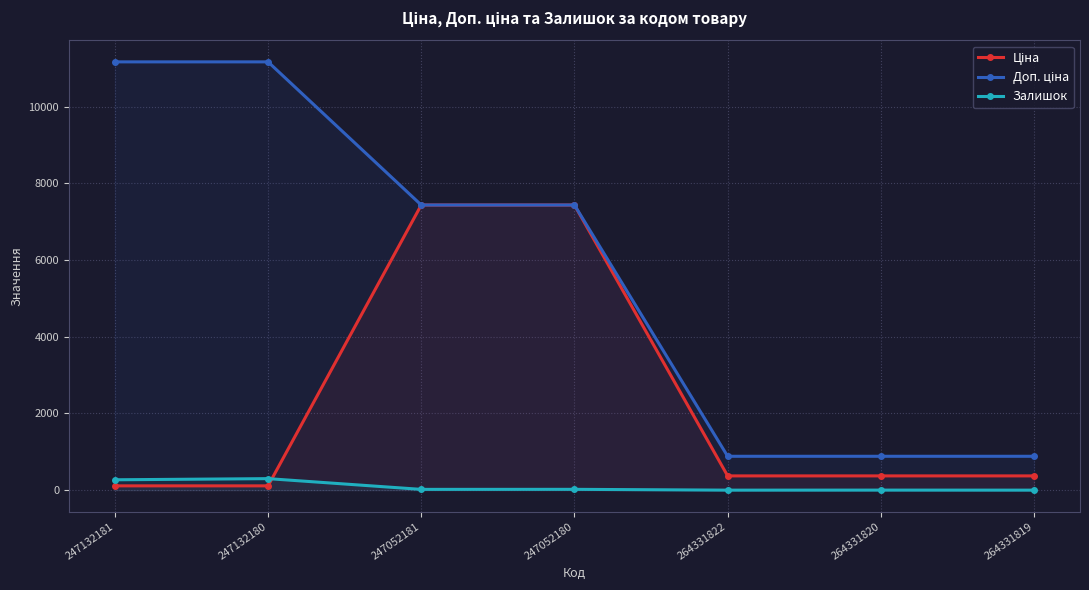

How many lines are shown in the chart?

3